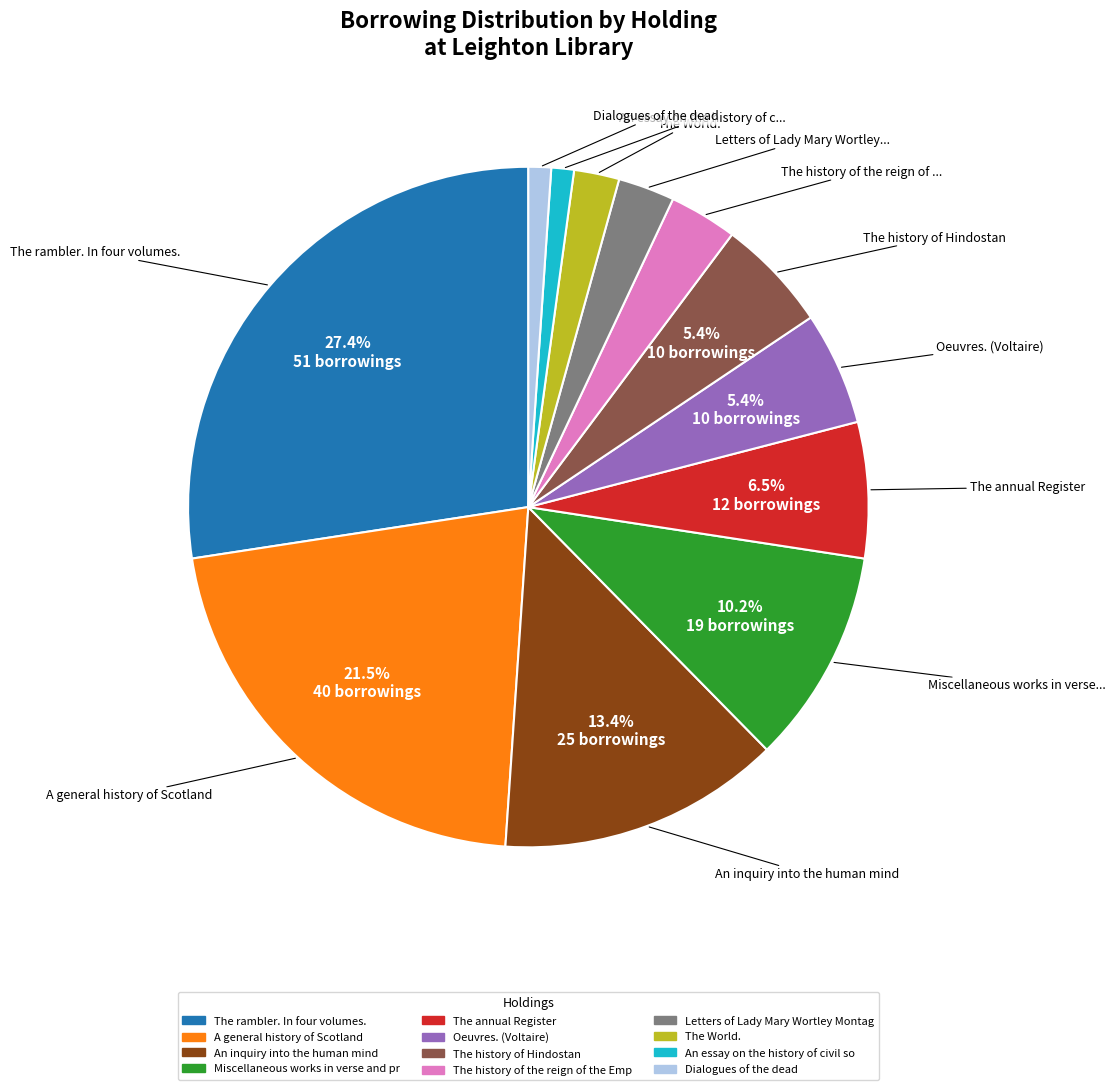

Is there any slice that represents more than half of the pie?

No